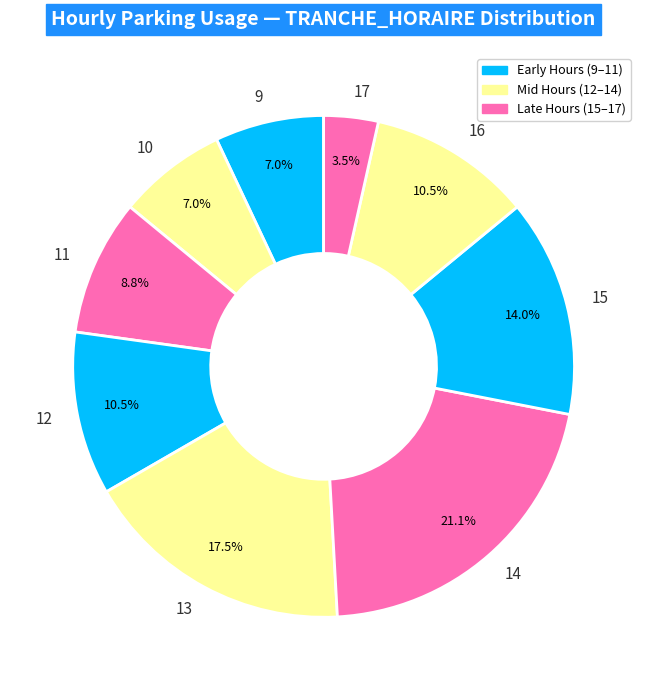

Is it true that 9 is 7% of the pie?

True